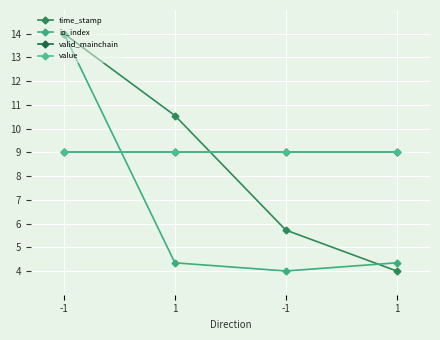

The io_index series shows 2.9 at -1. True or false?

False